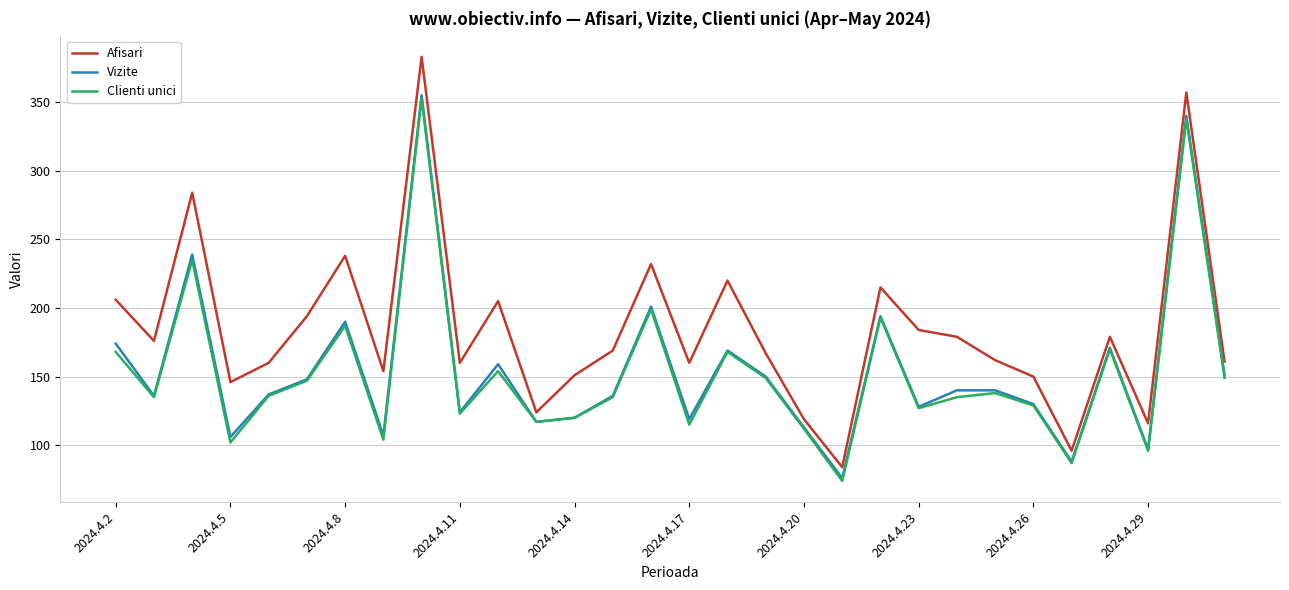

What is the highest value of the Afisari series?

383